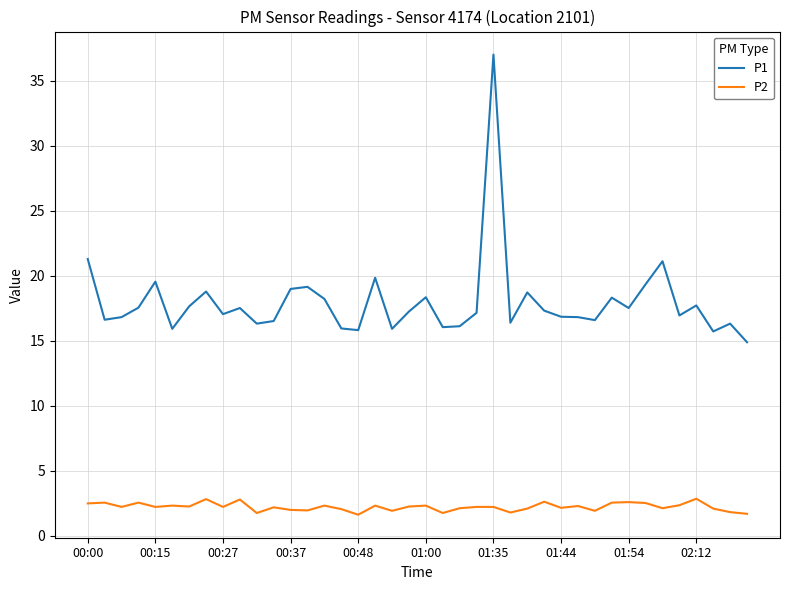

True or false: P2 and P1 cross at least once.

False